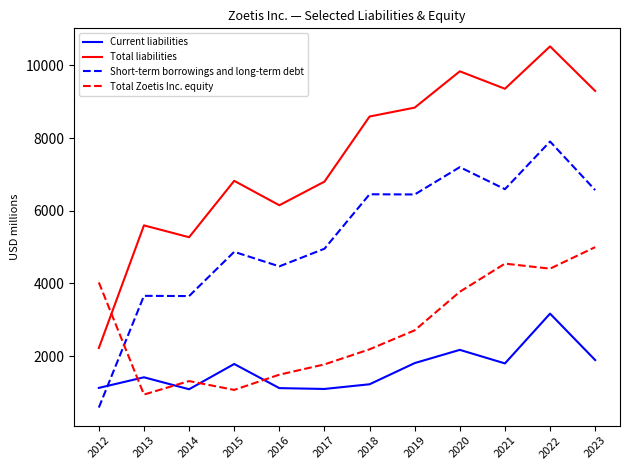

Where is the first local maximum for Total Zoetis Inc. equity?

2014